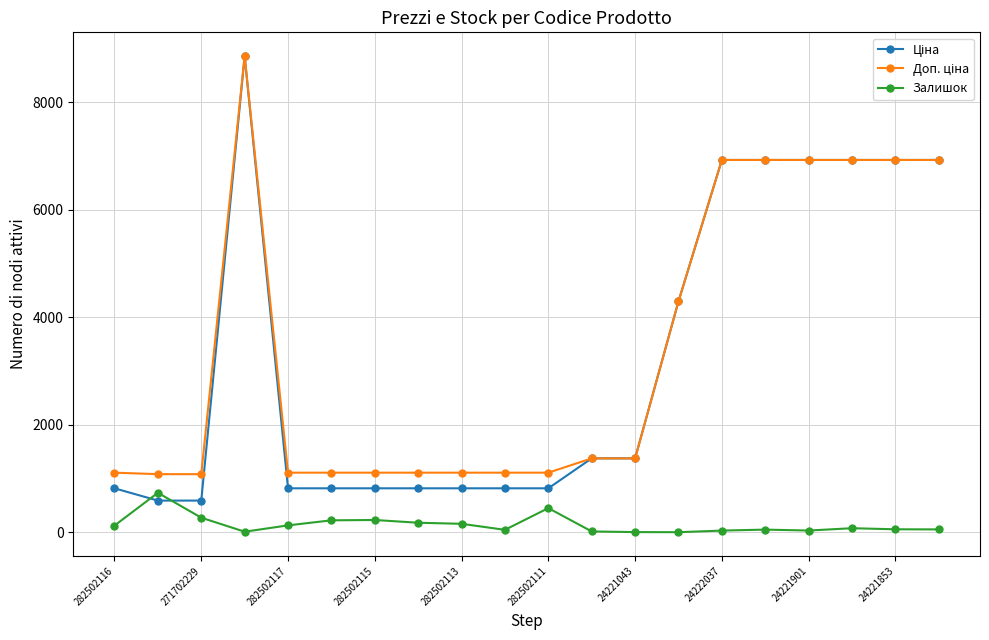

How many distinct data groups are displayed?

3